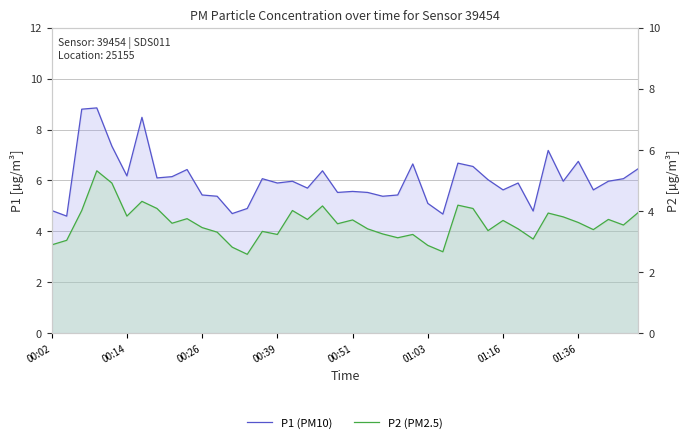

Rank the series by their maximum value, from lowest to highest.

P2 (PM2.5), P1 (PM10)